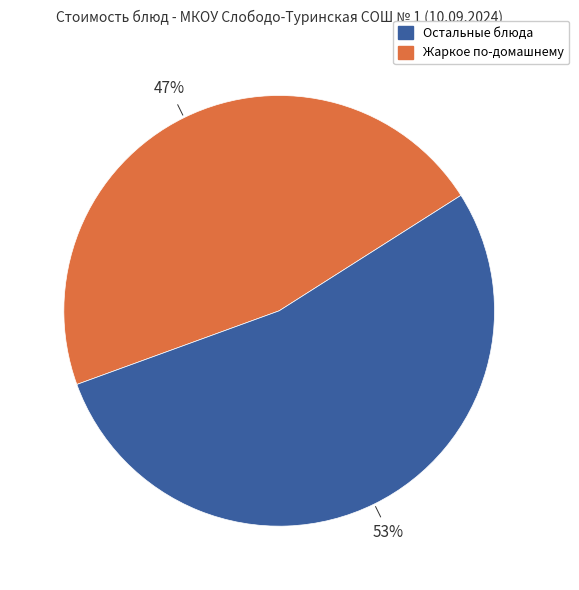

Is there a majority slice in this chart?

Yes